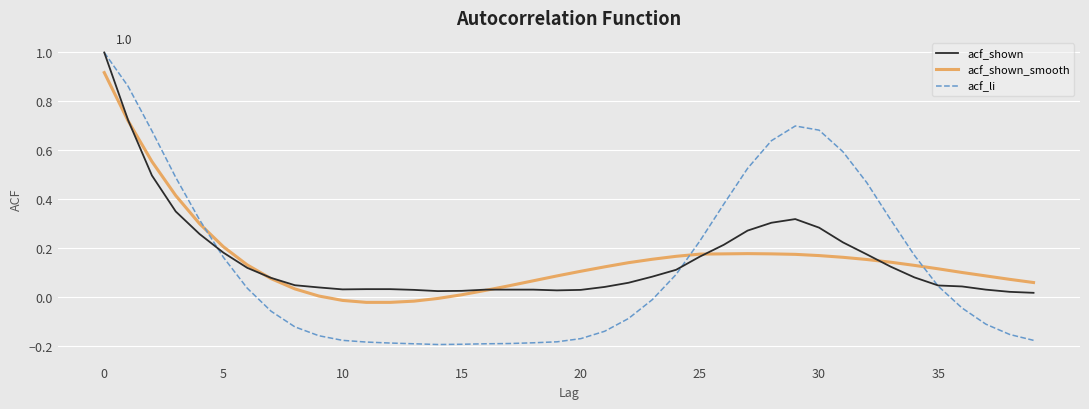

What is the greatest value displayed?

1.0